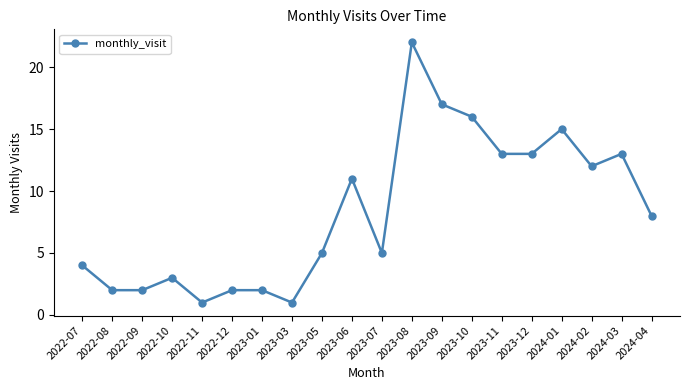

The value at 2023-12 is 22. True or false?

False